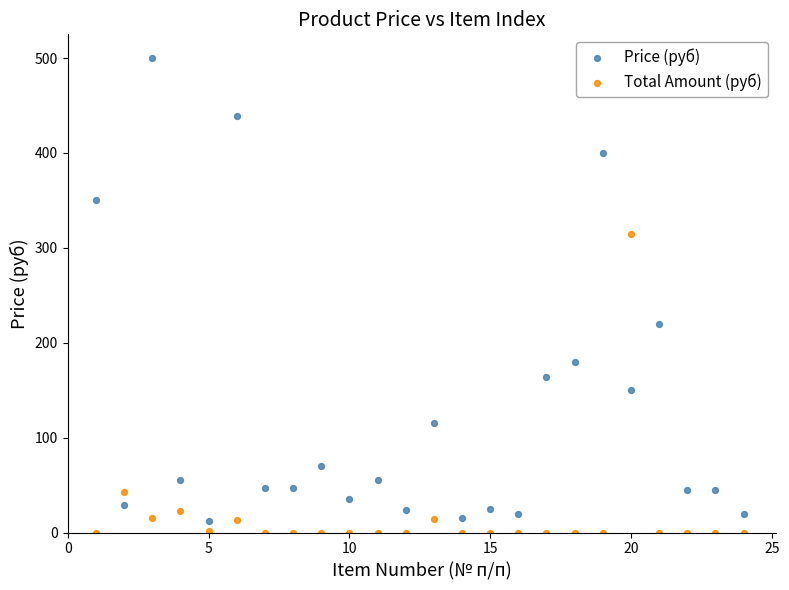

What are all the series names shown in the legend?

Price (руб), Total Amount (руб)